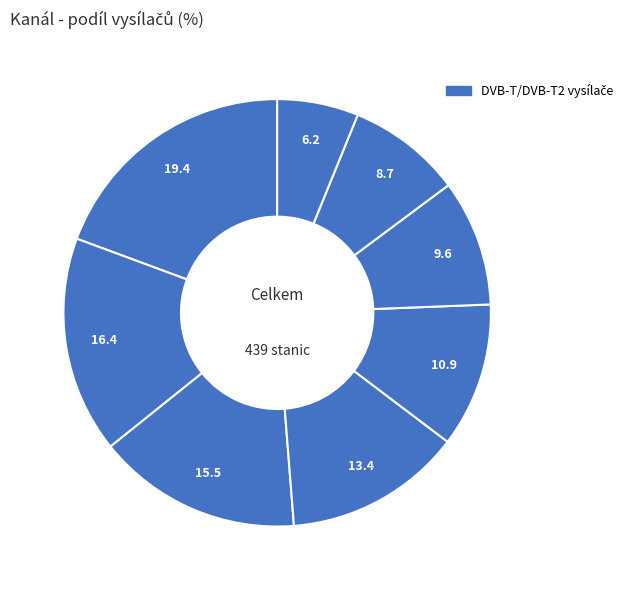

How many segments does this pie chart have?

8